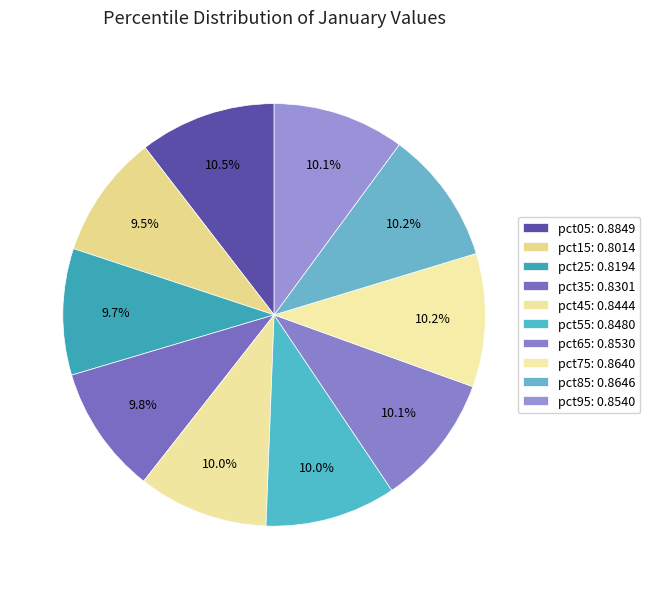

Rank the categories by value from highest to lowest.

pct05, pct85, pct75, pct95, pct65, pct55, pct45, pct35, pct25, pct15